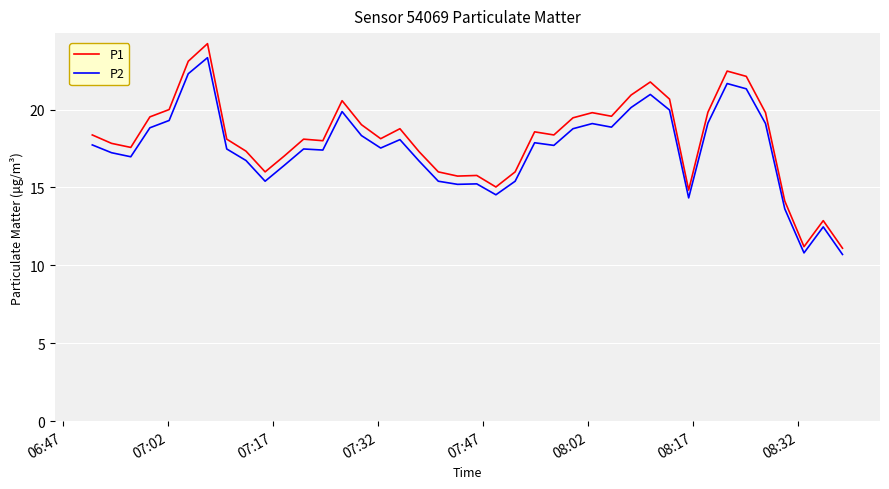

Which series has the largest range (max minus min)?

P1